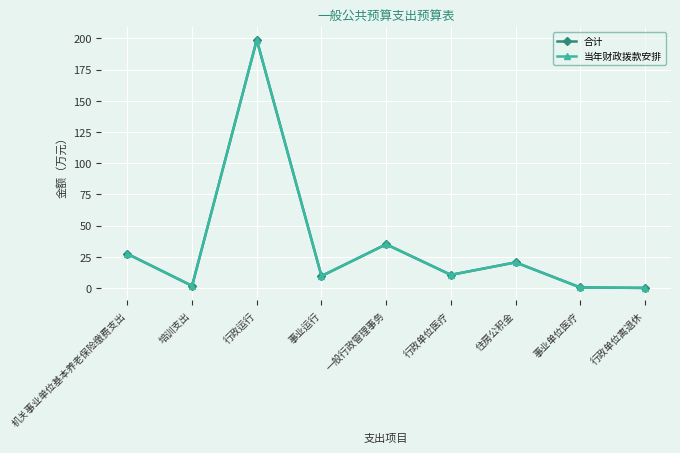

The value of 合计 at 事业运行 is 9.6. True or false?

True